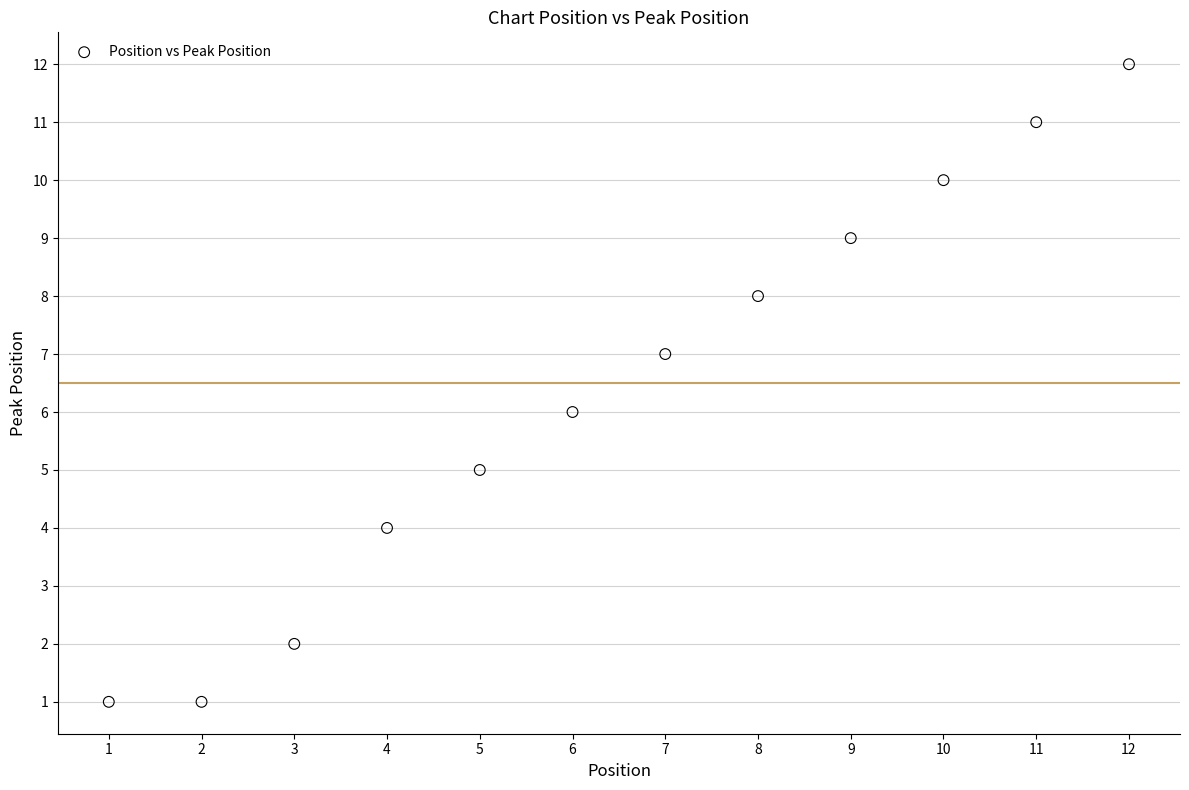

What is the range of X values (max minus min)?

11